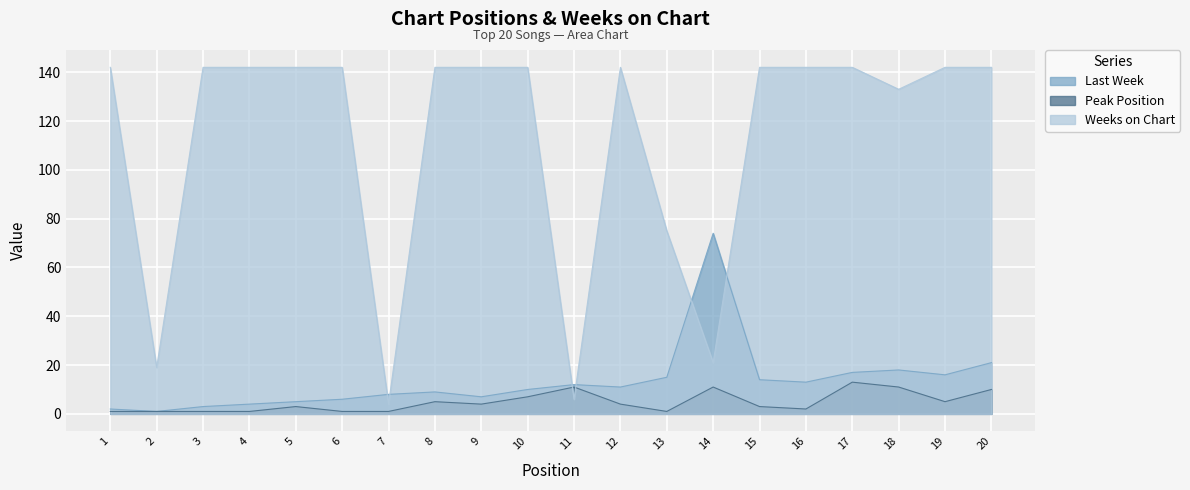

Is the value of Peak Position at 15 greater than the value of Last Week at 11?

No